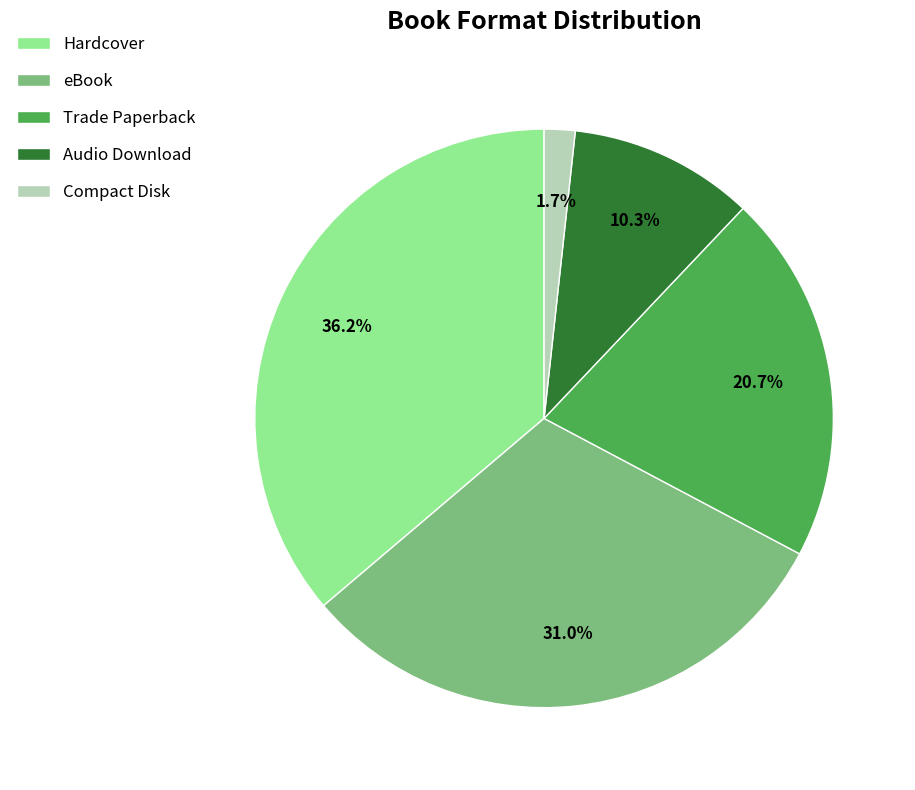

What percentage is the eBook slice, to the nearest percent?

31%